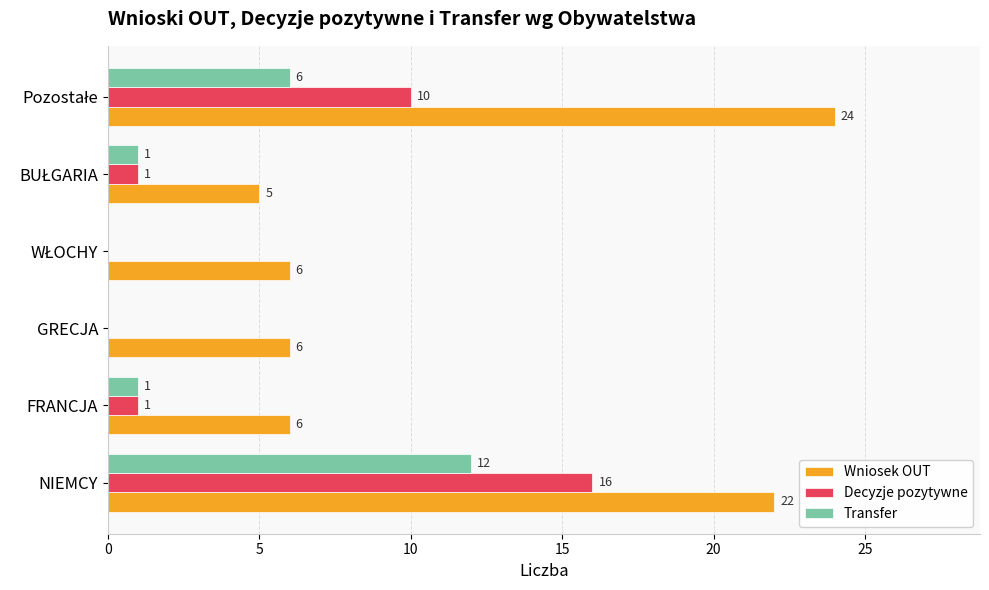

The Decyzje pozytywne series shows 24 at NIEMCY. True or false?

False